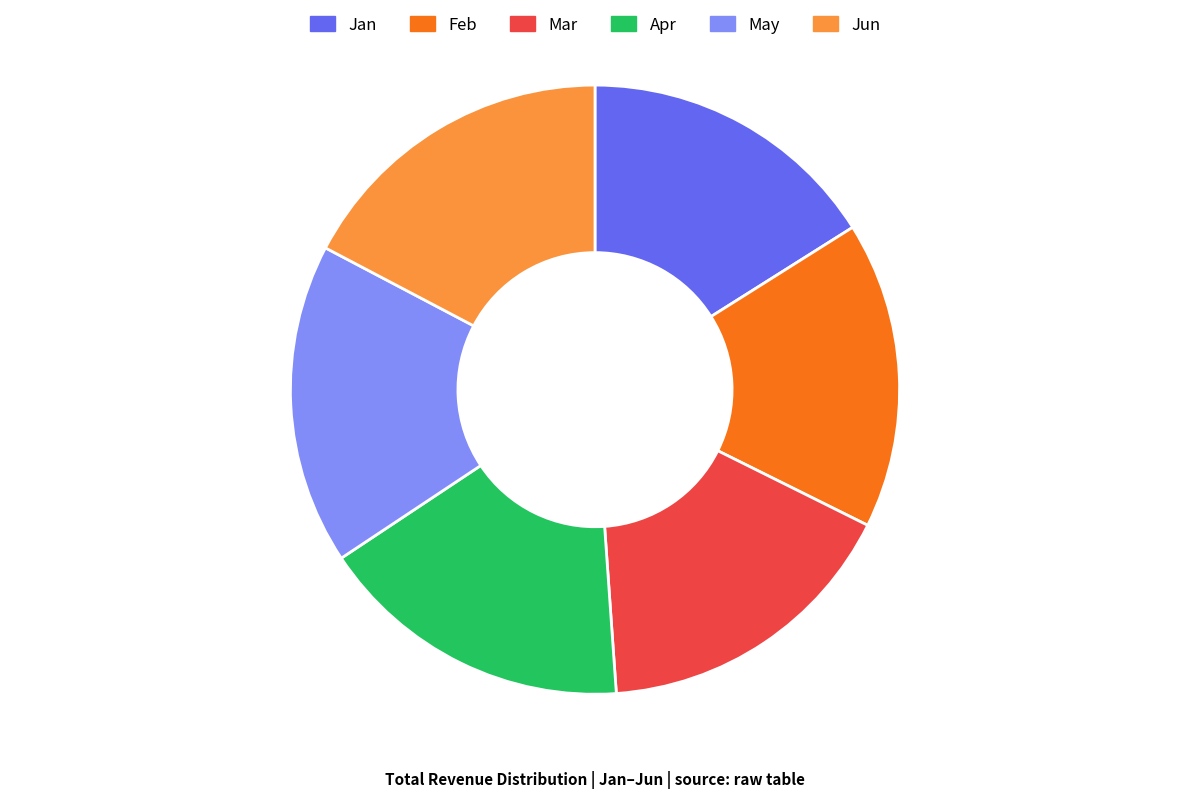

Is the sum of Jun and Jan greater than half?

No